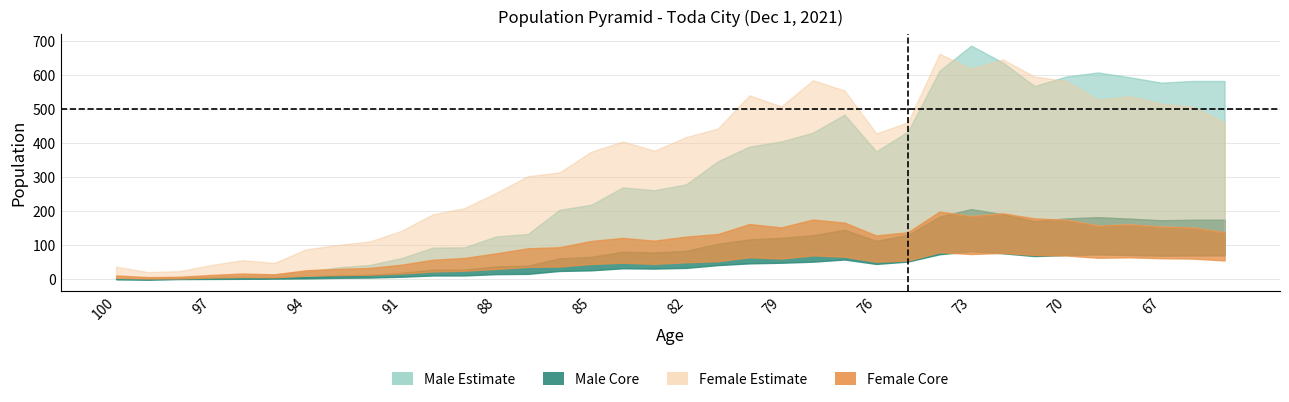

At how many categories does at least one series exceed 24?

34